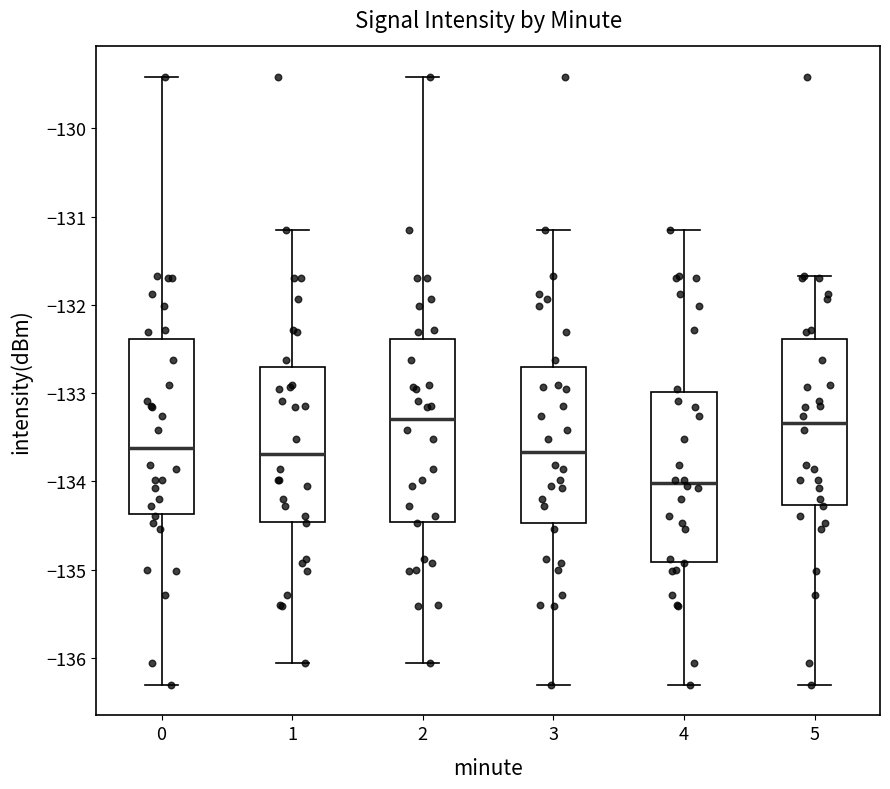

Where is the lower edge of the box at x = 4 on the y-axis? The values are not printed on the chart, so give them approximately, as read against the axis.

-134.9